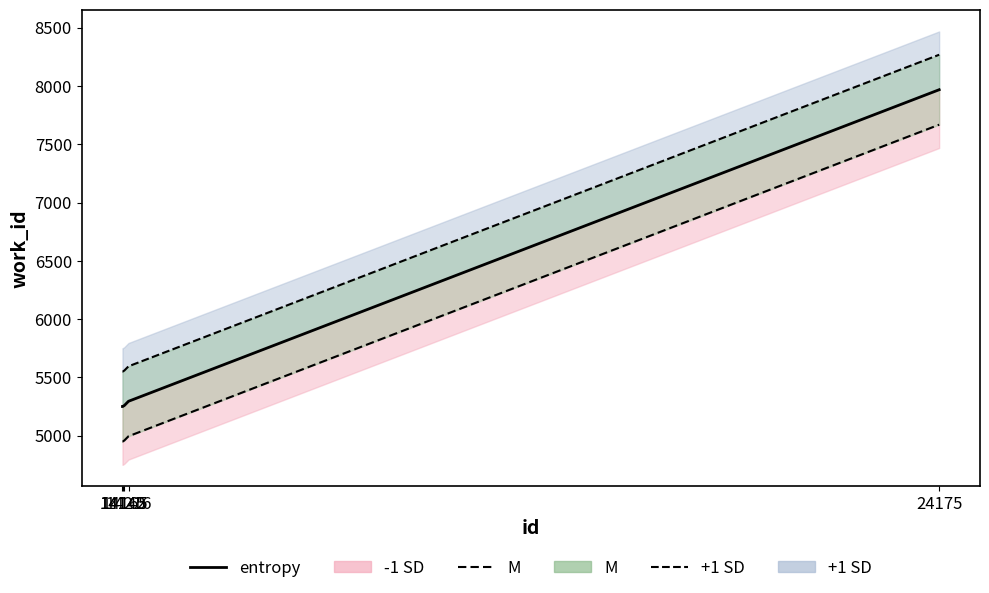

How many values exceed 5259?

2